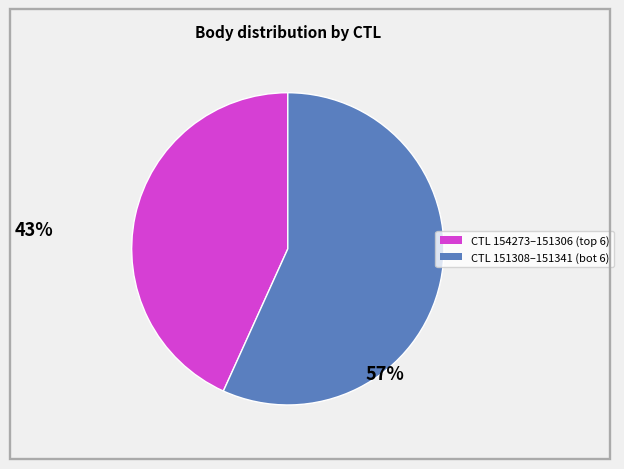

How many segments does this pie chart have?

2